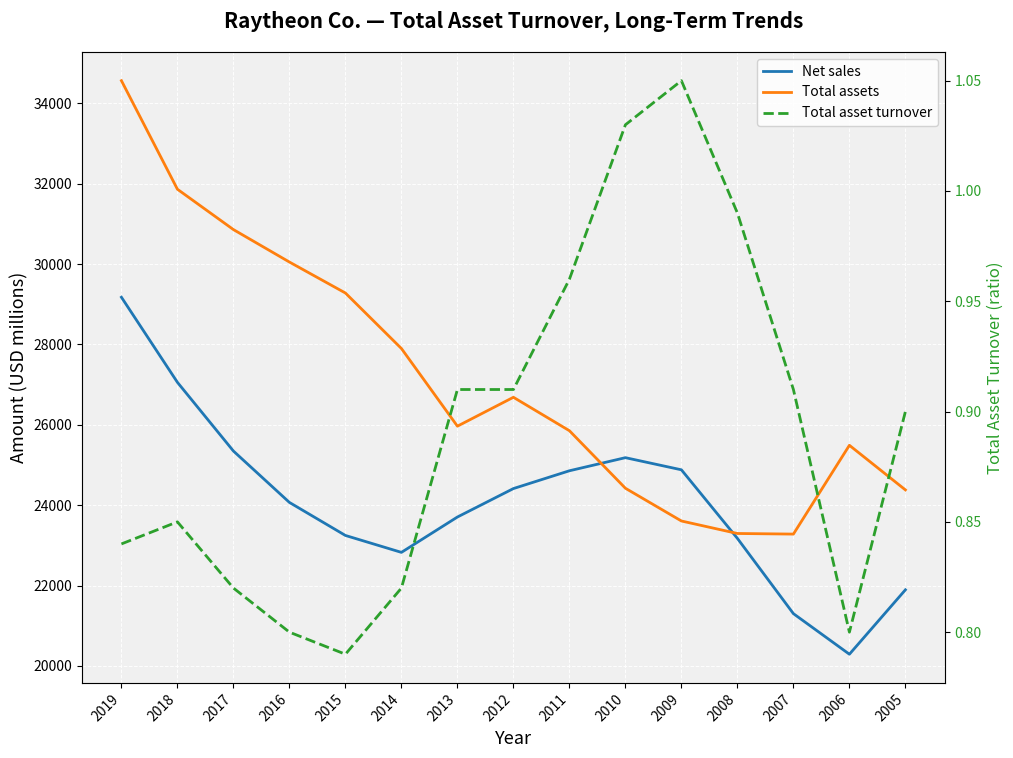

How many values in the Total assets series are below 25967?

7